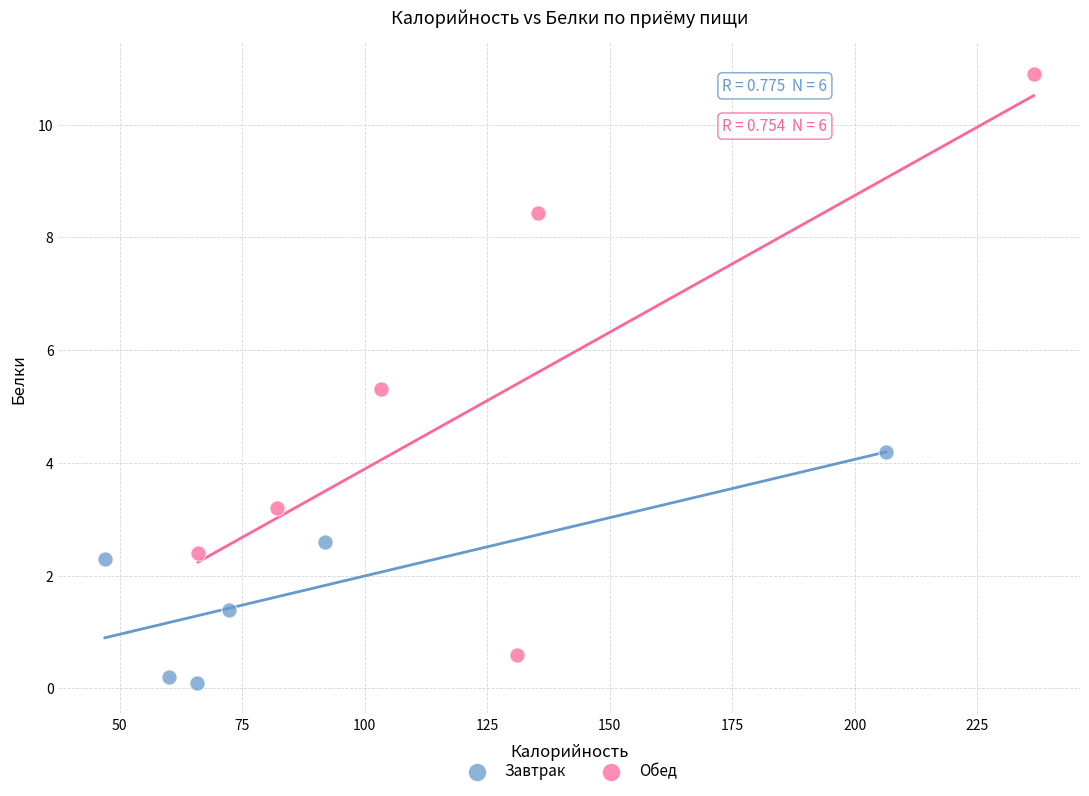

Which series contains the highest Y value?

Обед